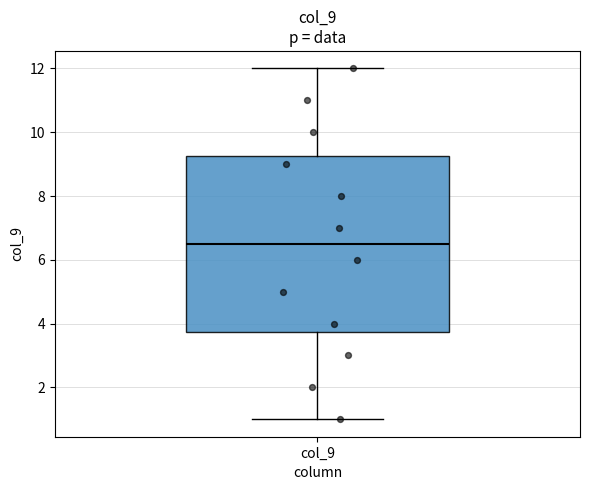

Where does the upper whisker of the box for col_9 end on the y-axis? The values are not printed on the chart, so give them approximately, as read against the axis.

12.0